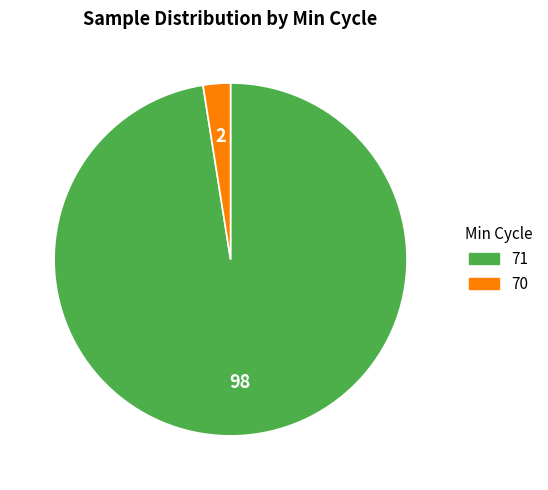

Does any single category account for the majority?

Yes